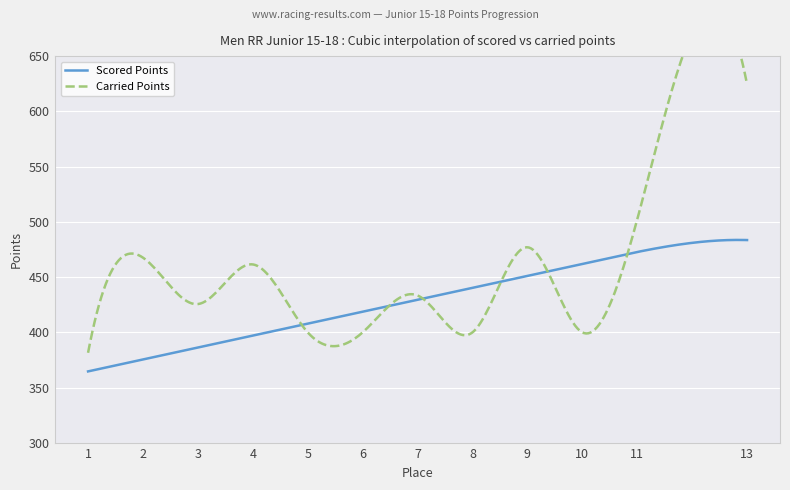

What is the sum of the Carried Points values at 8 and 7?

833.4